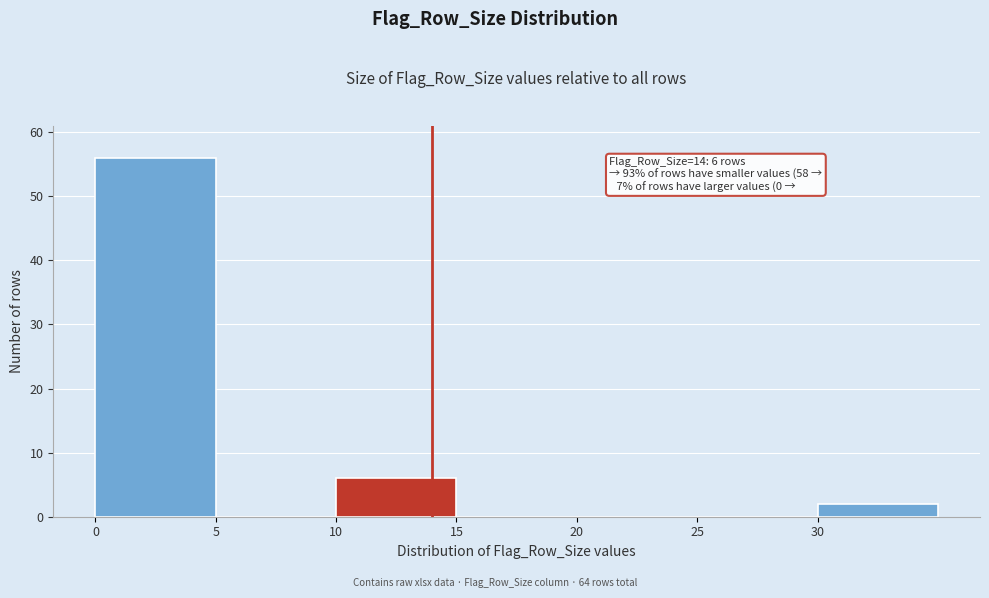

Over which range of the x-axis is the bar tallest?

0 to 5